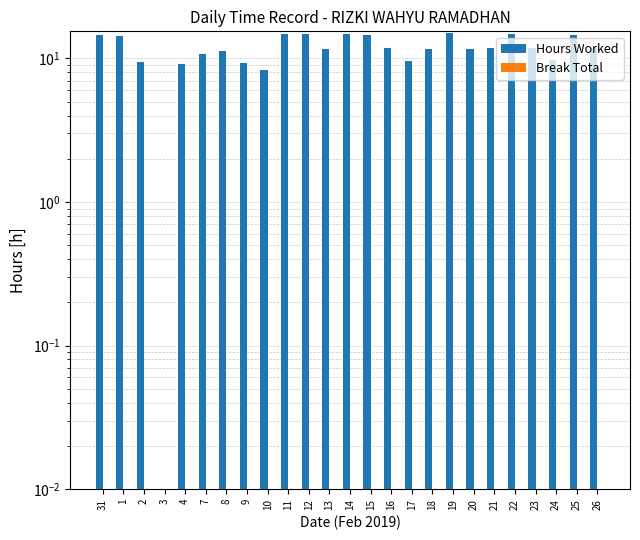

At which category is the sum across all series the highest?

19